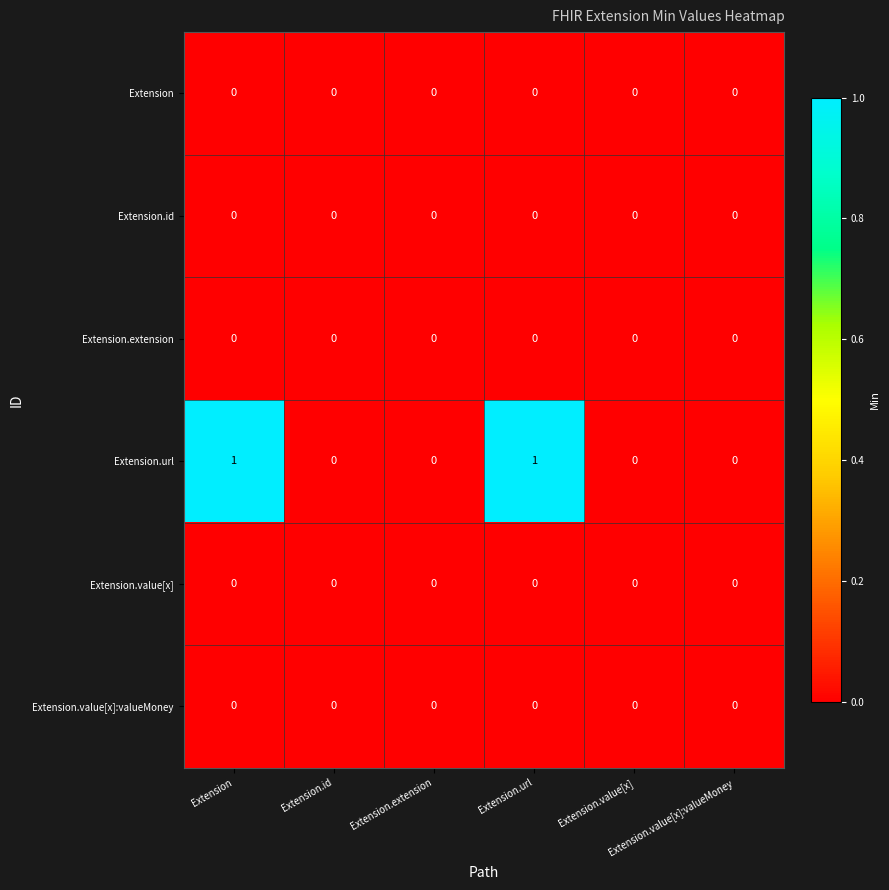

How many series are shown in this chart?

6